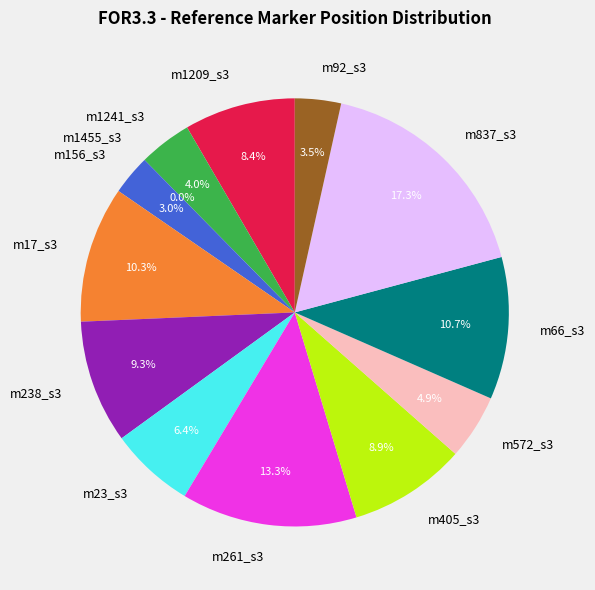

The m837_s3 slice represents 17% of the pie. True or false?

True